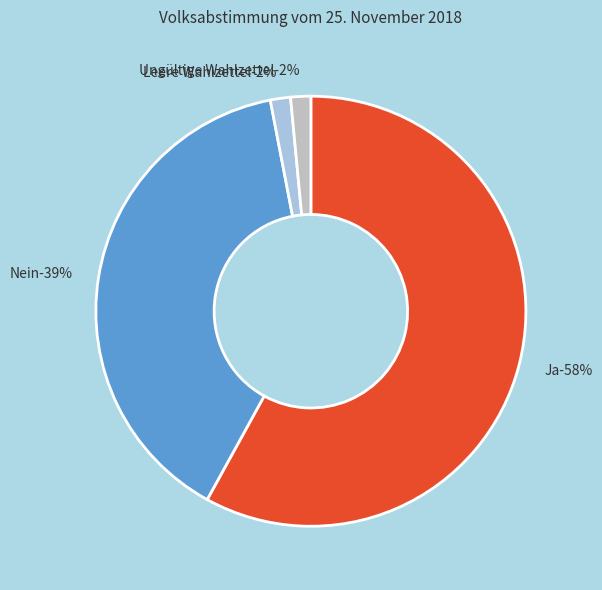

Does any single category account for the majority?

Yes